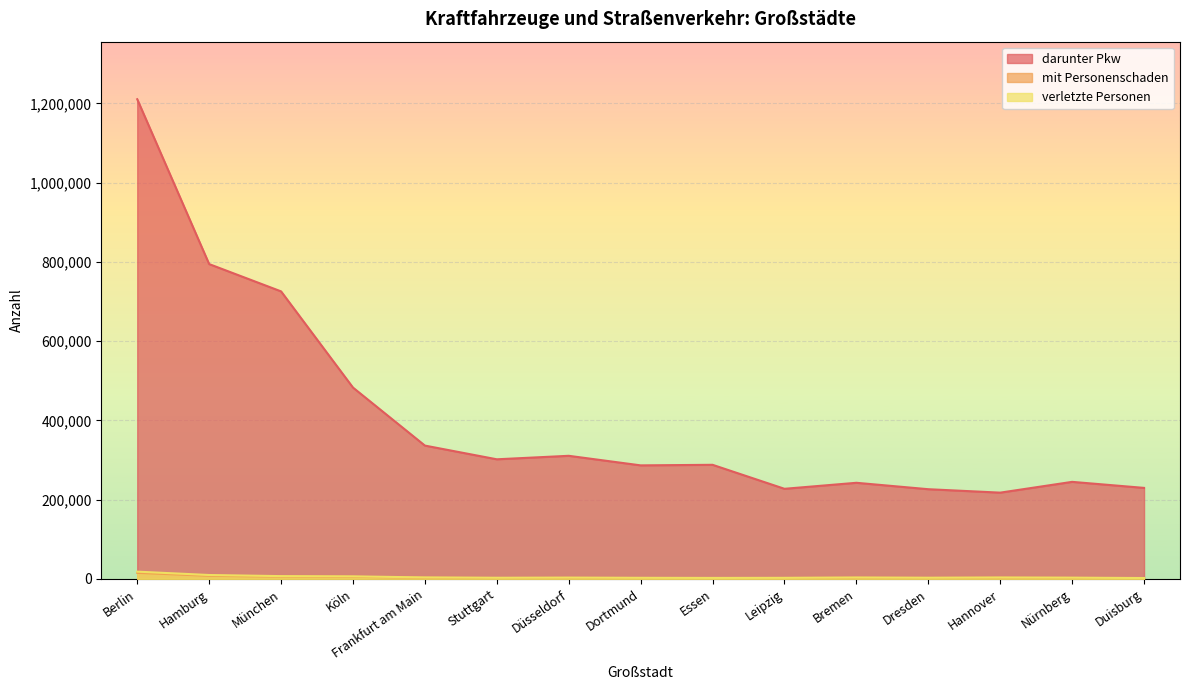

At which category is the sum across all series the highest?

Berlin